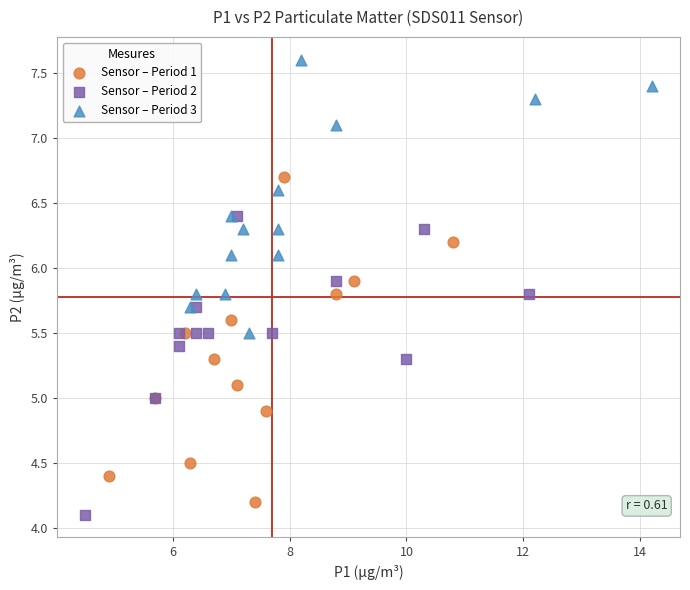

Which series contains the highest Y value?

Sensor – Period 3